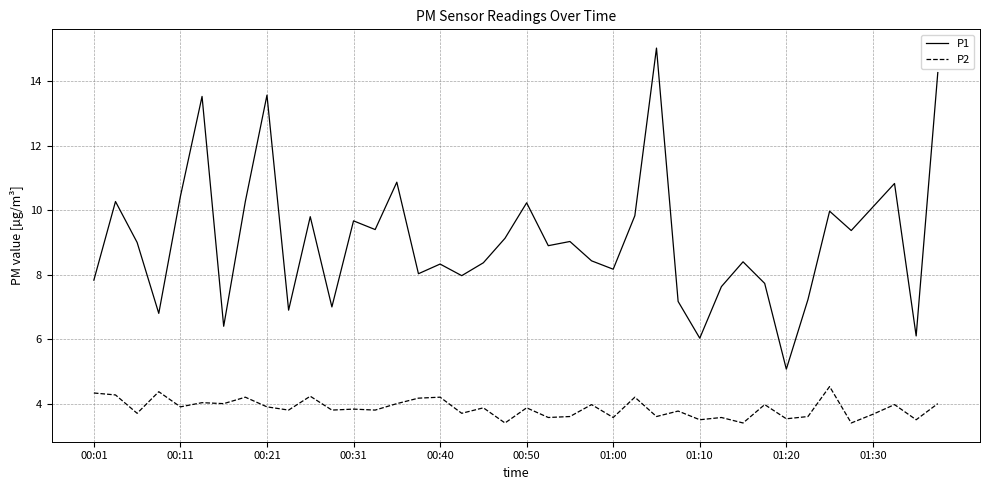

List the series in order of their overall mean, lowest first.

P2, P1